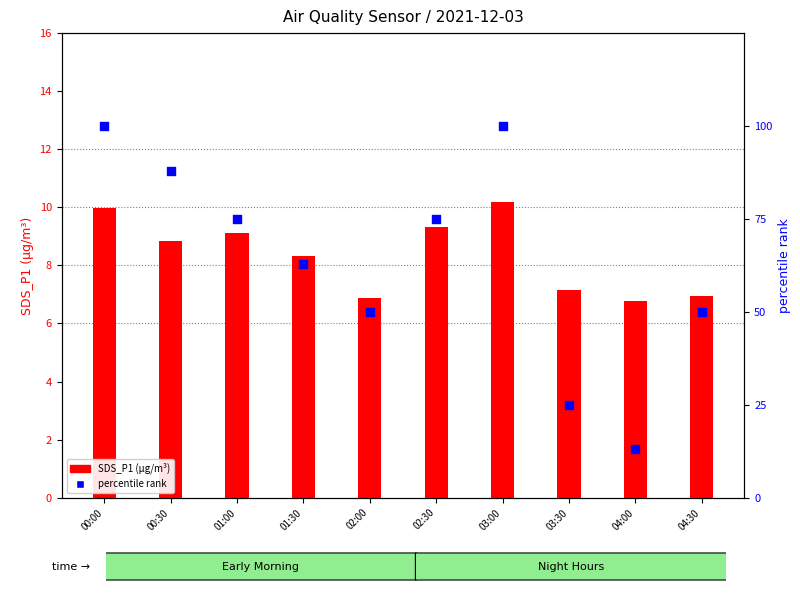

What are all the series names shown in the legend?

SDS_P1 (µg/m³), percentile rank